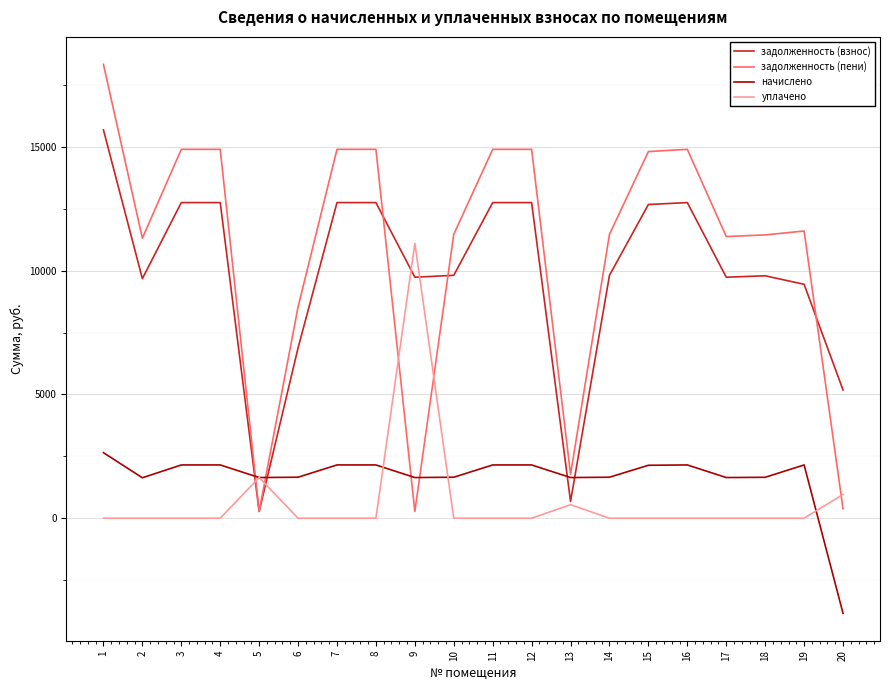

Which category has the lowest value across all series?

20